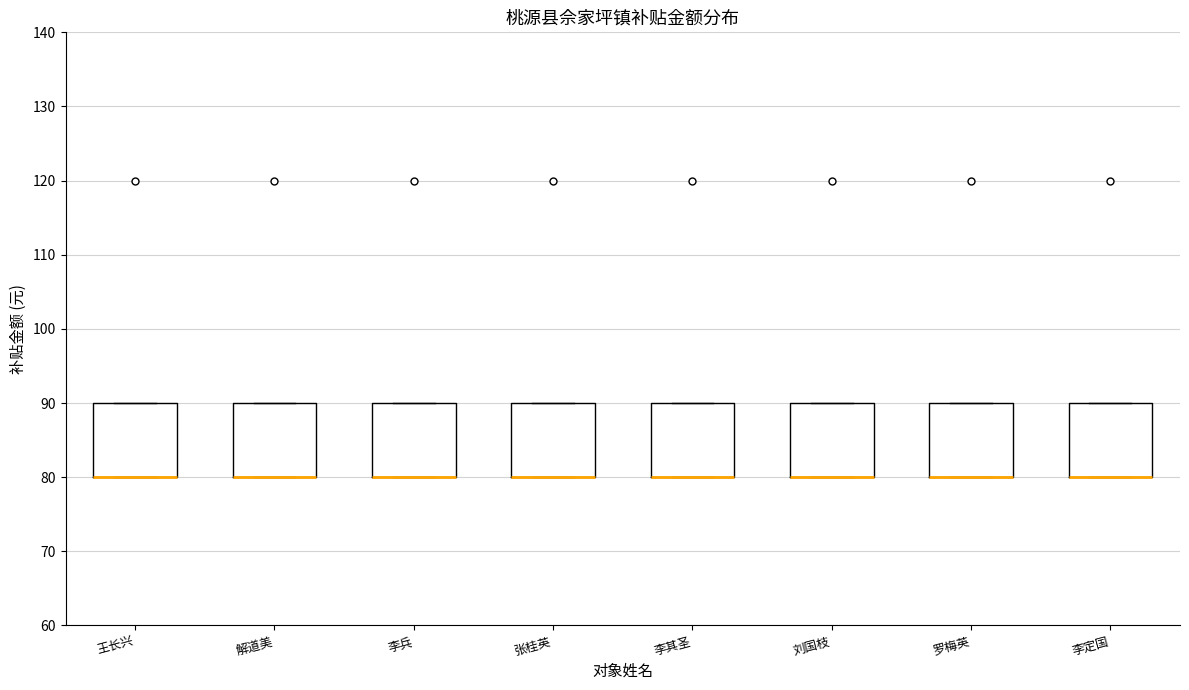

Reading left to right, transcribe this box plot: for each box, give where its median line is, the range the box spans, and where its two whiskers end, as read against the y-axis. The values are not printed on the chart, so give them approximately, as read against the axis.

王长兴: median 80 (drawn on the box's lower edge), box 80 to 90, whiskers 80 to 90
解道美: median 80 (drawn on the box's lower edge), box 80 to 90, whiskers 80 to 90
李兵: median 80 (drawn on the box's lower edge), box 80 to 90, whiskers 80 to 90
张桂英: median 80 (drawn on the box's lower edge), box 80 to 90, whiskers 80 to 90
李其圣: median 80 (drawn on the box's lower edge), box 80 to 90, whiskers 80 to 90
刘国枝: median 80 (drawn on the box's lower edge), box 80 to 90, whiskers 80 to 90
罗梅英: median 80 (drawn on the box's lower edge), box 80 to 90, whiskers 80 to 90
李定国: median 80 (drawn on the box's lower edge), box 80 to 90, whiskers 80 to 90